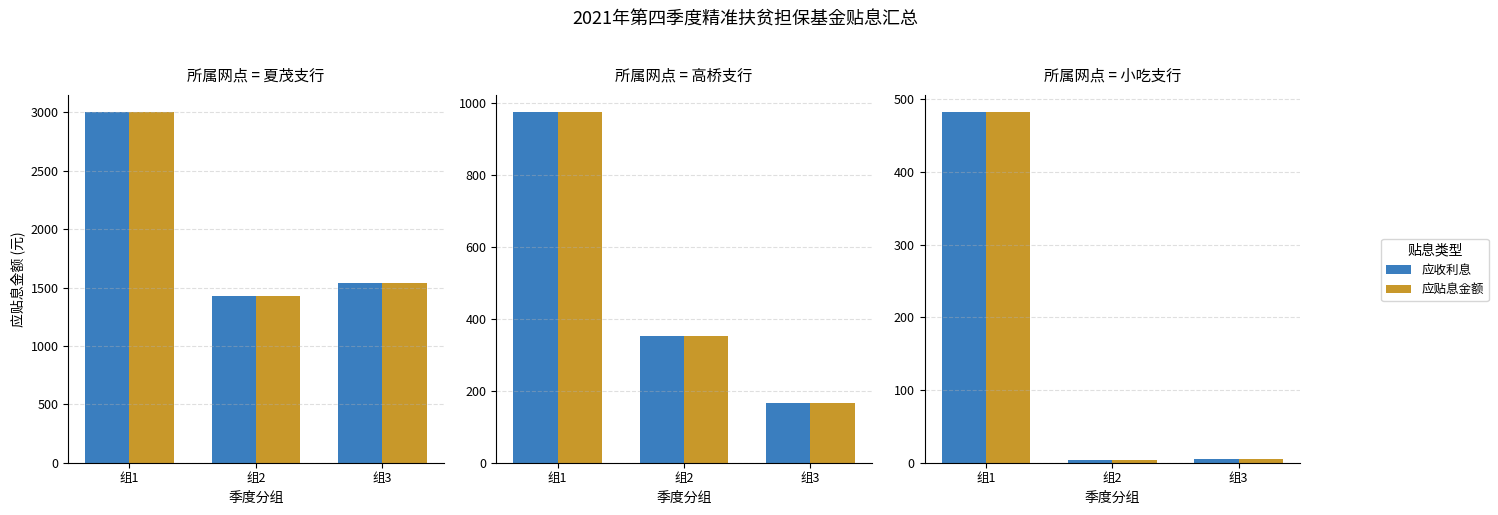

What is the value of the 应收利息 bar at the 1st from the left?

482.0